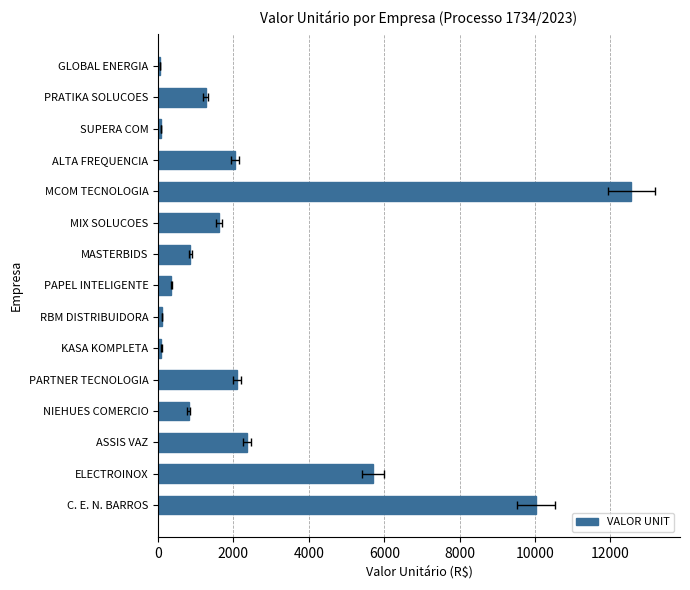

The value at KASA KOMPLETA is 91.9. True or false?

True